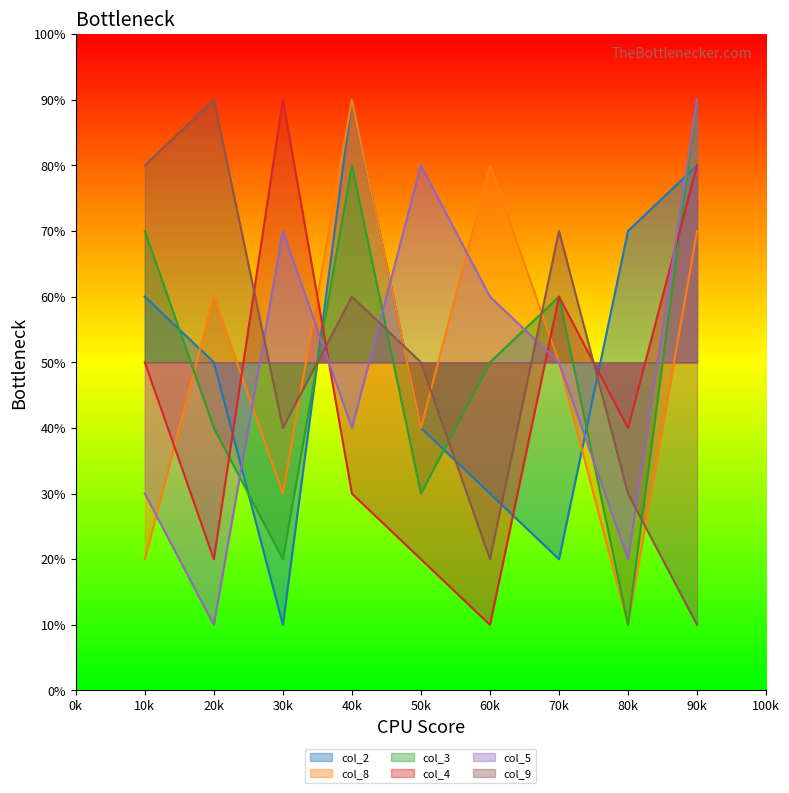

True or false: col_8 has more than 2 points higher than both neighbors.

True